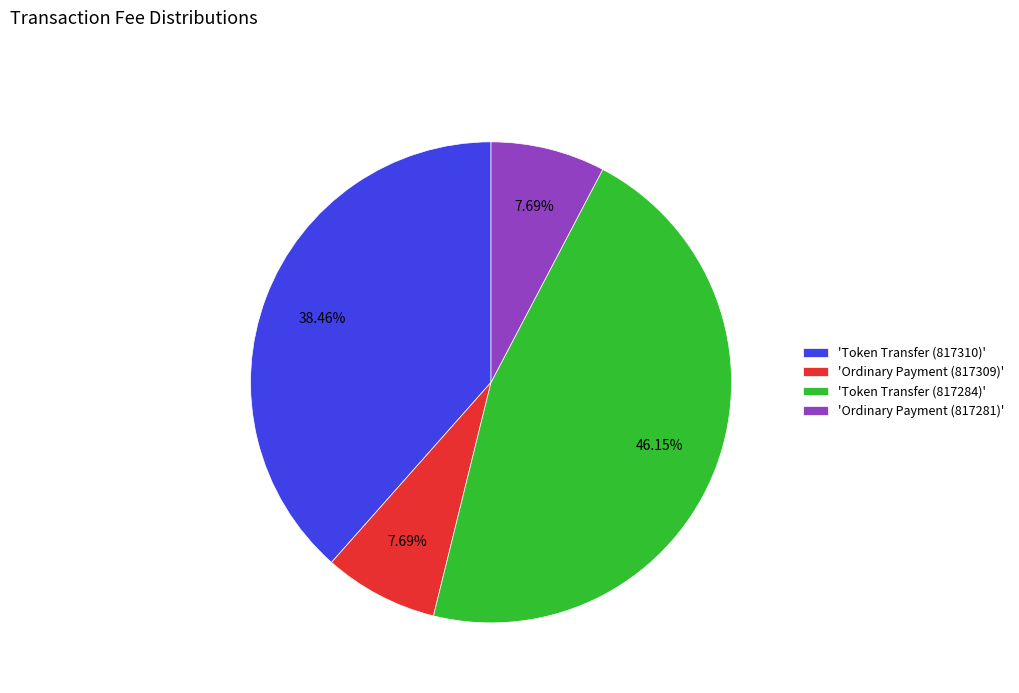

Combined, do 'Ordinary Payment (817309)' and 'Token Transfer (817284)' account for over 50%?

Yes